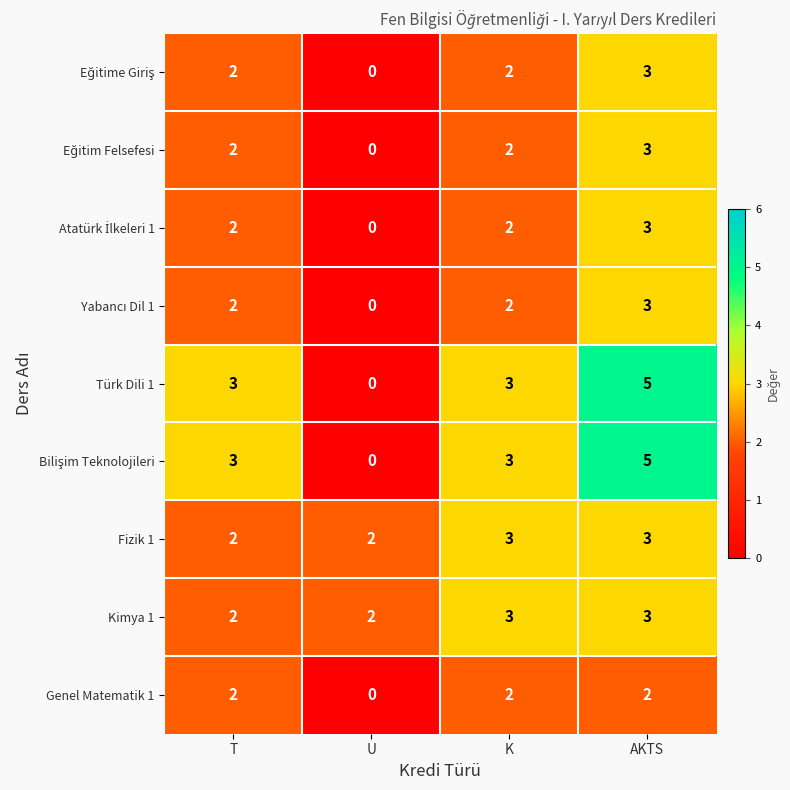

What value does the Kimya 1 series have at K?

3